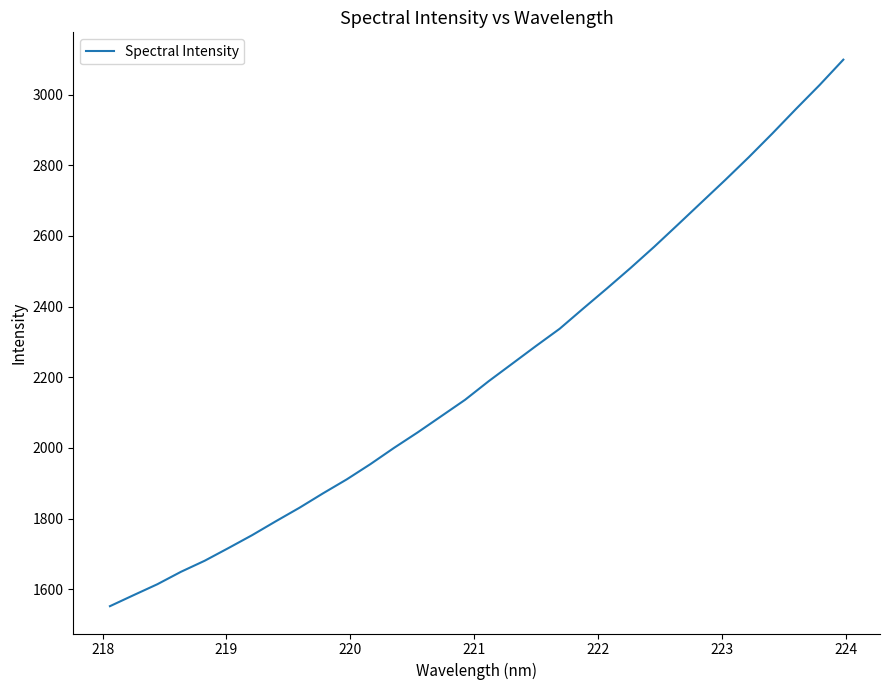

How many values are below 2188?

16